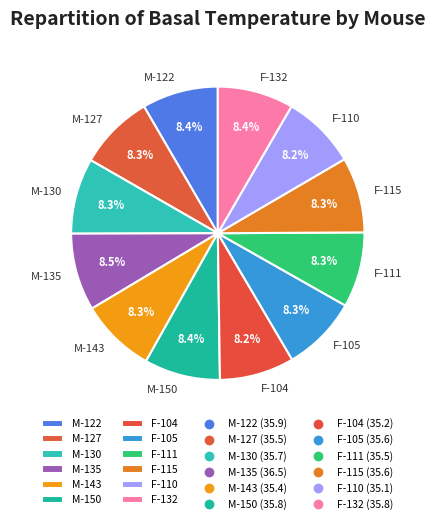

Is M-150 the majority of the pie?

No